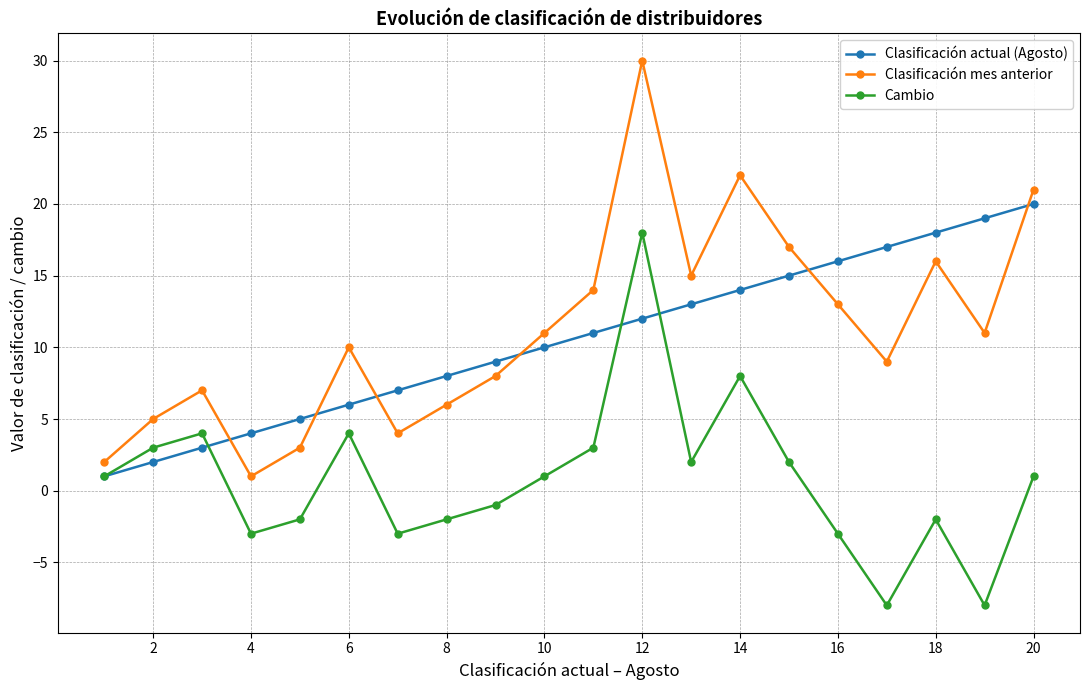

Rank the series by their maximum value, from lowest to highest.

Cambio, Clasificación actual (Agosto), Clasificación mes anterior